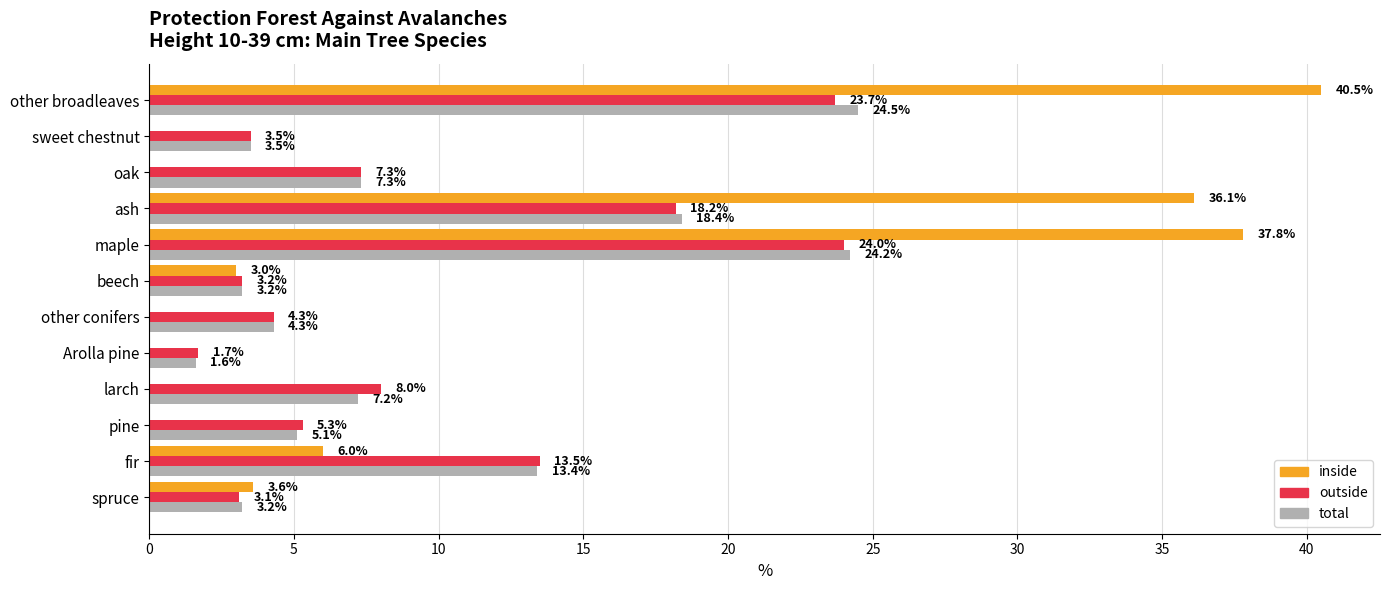

At which category is the sum across all series the highest?

other broadleaves